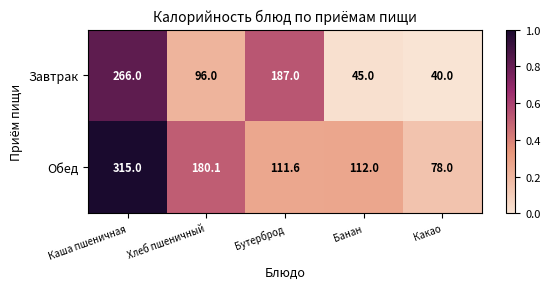

Reading right to left, transcribe all the data shown in this chart.

Завтрак: 40.0	45.0	187.0	96.0	266.0
Обед: 78.0	112.0	111.6	180.1	315.0